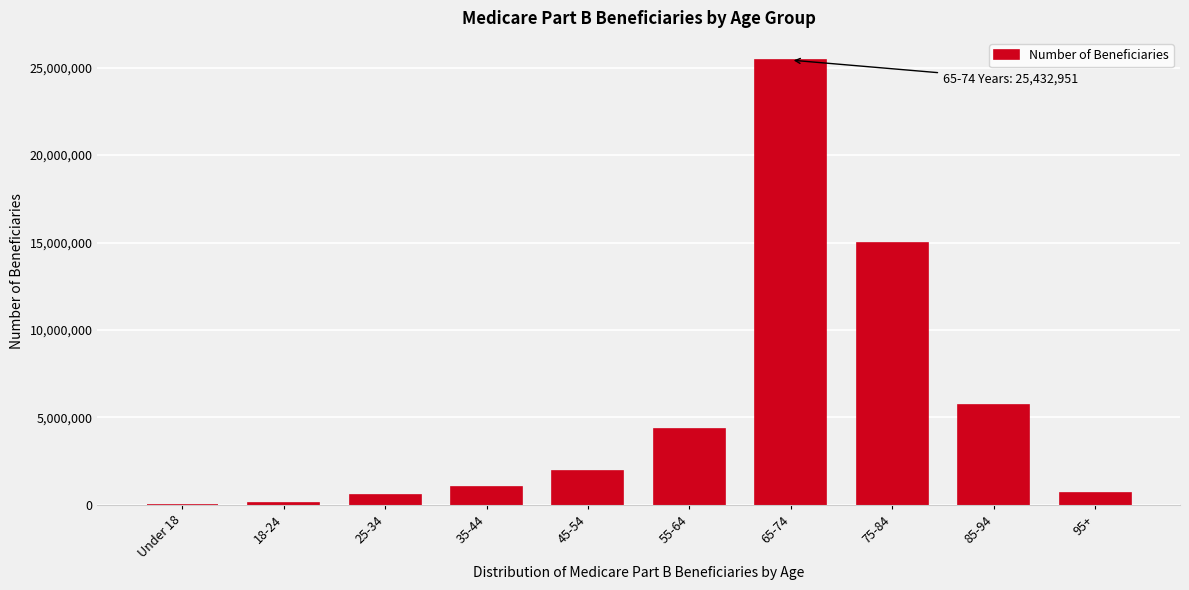

Where is the data nearest to the value 12717124?

75-84